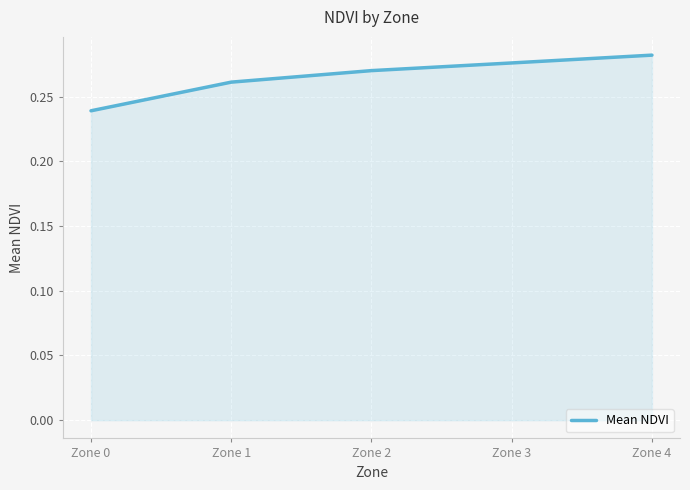

True or false: the data shows 0.1 at Zone 0.

False